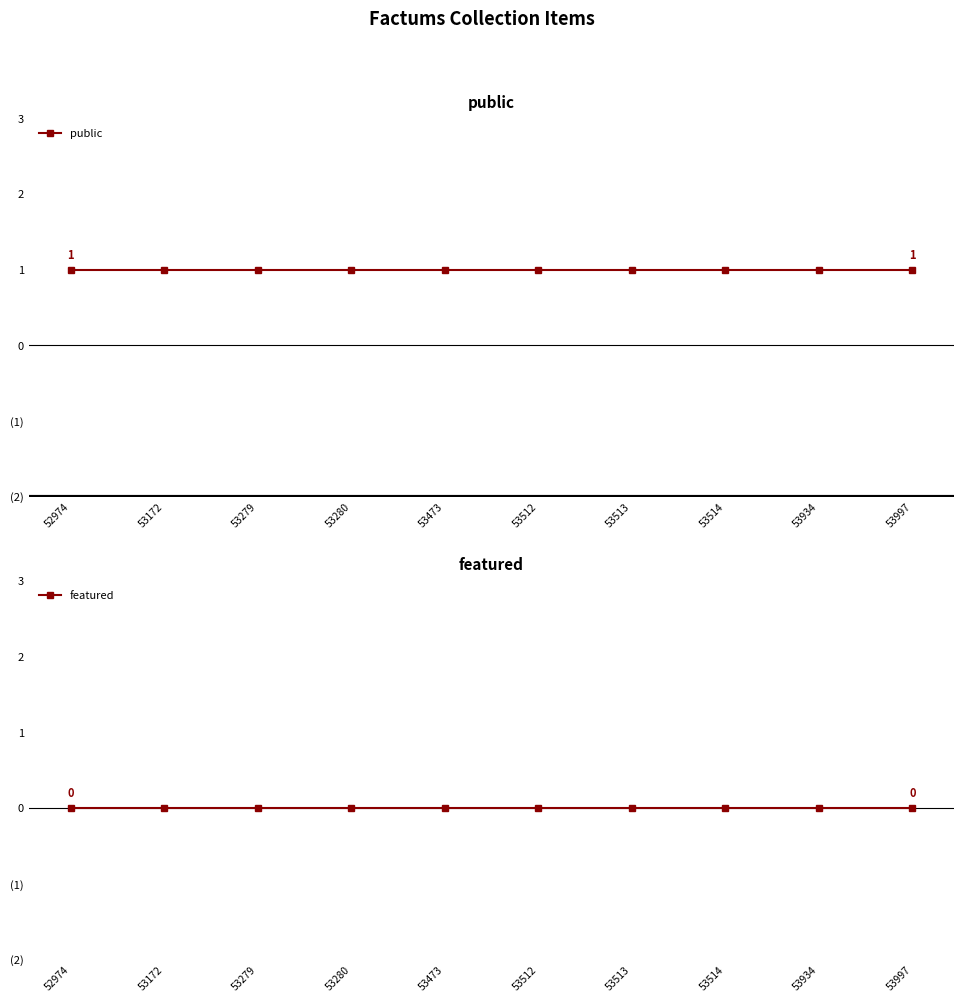

What is the greatest value displayed?

1